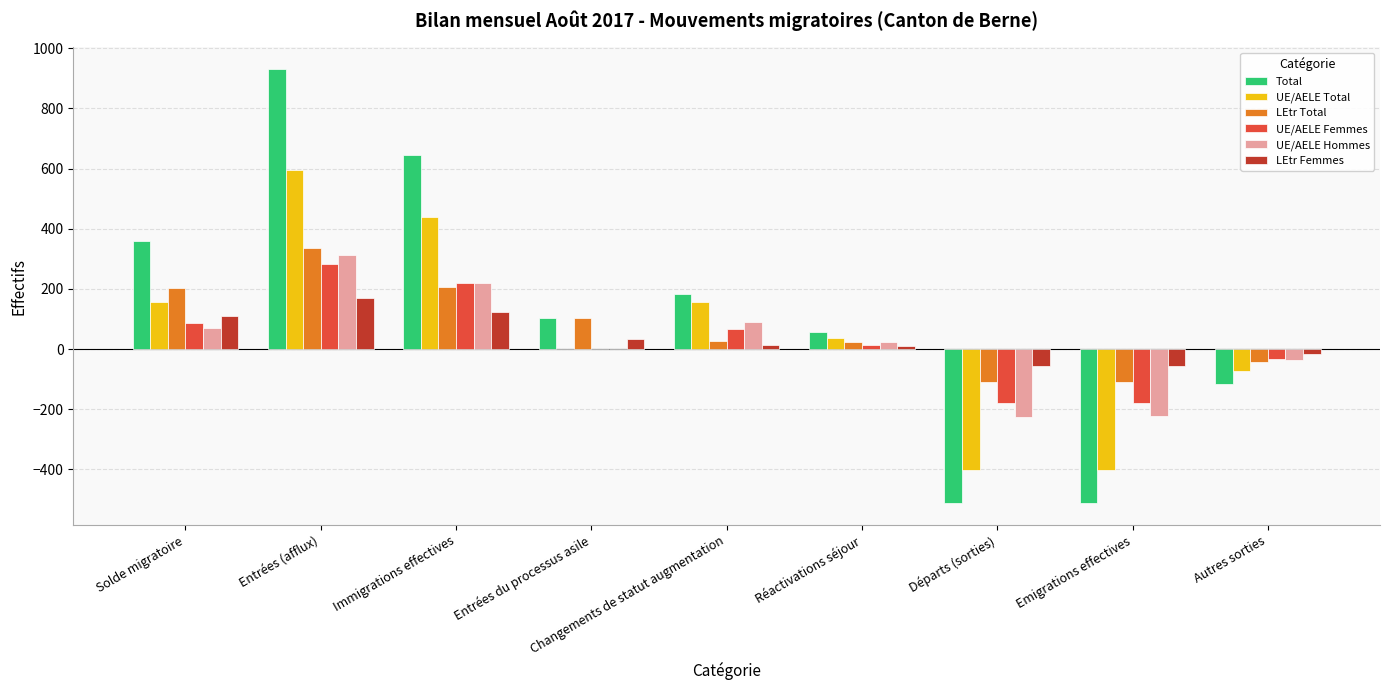

Read the Total value at Immigrations effectives.

646